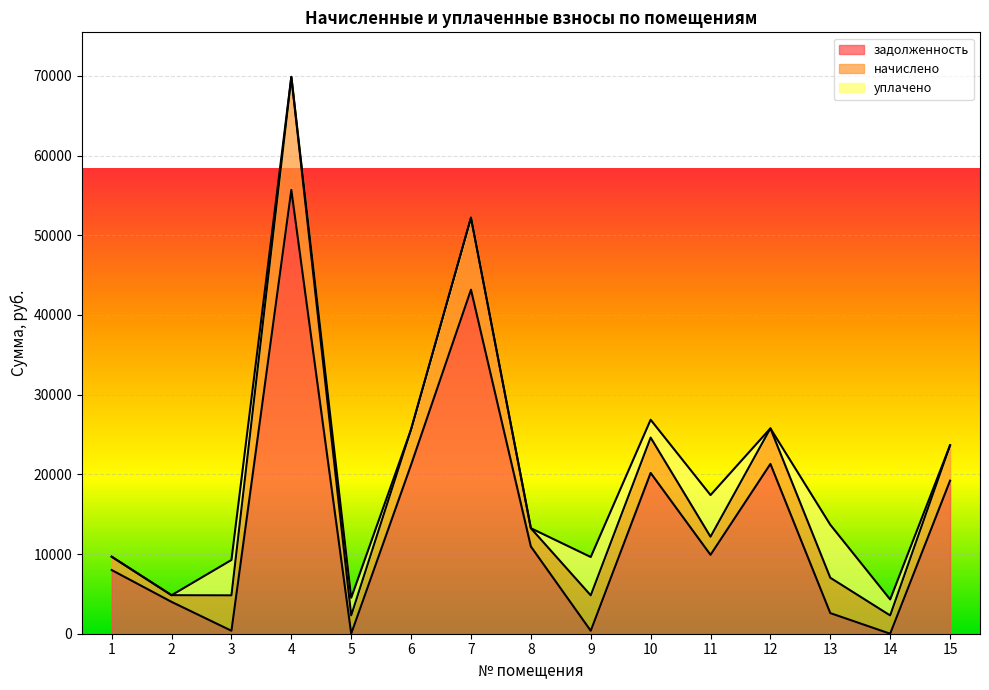

How many distinct data groups are displayed?

3